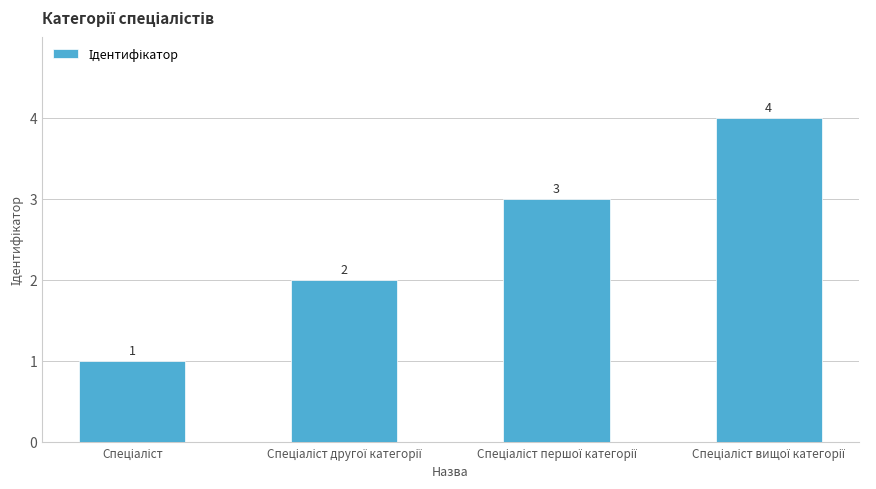

How many data points does each series have?

4